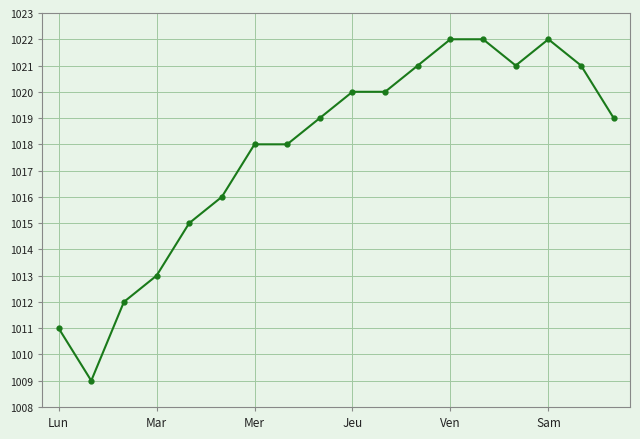

What is the value of the 2nd point from the left?

1009